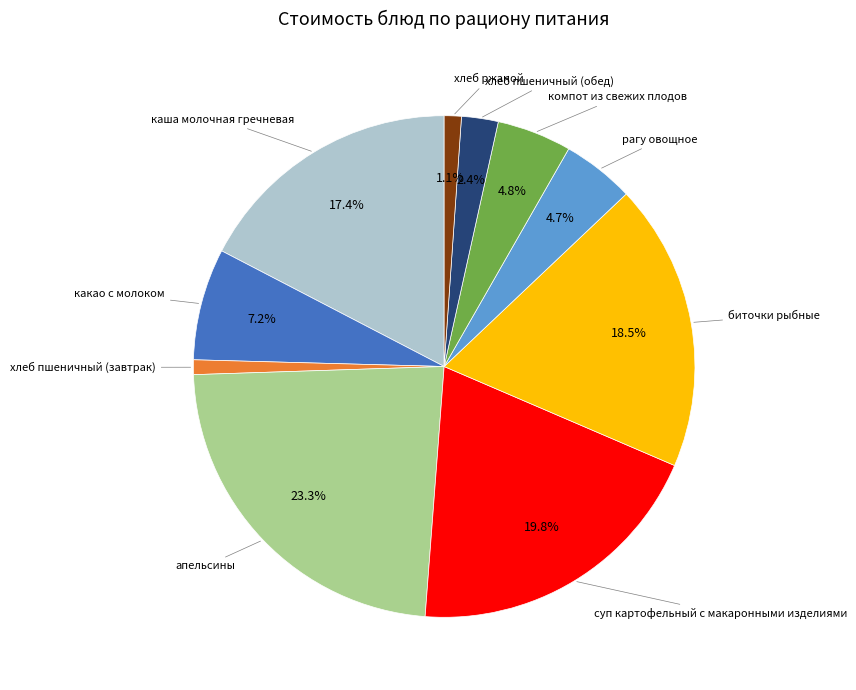

Which has a higher value, хлеб пшеничный (завтрак) or рагу овощное?

рагу овощное